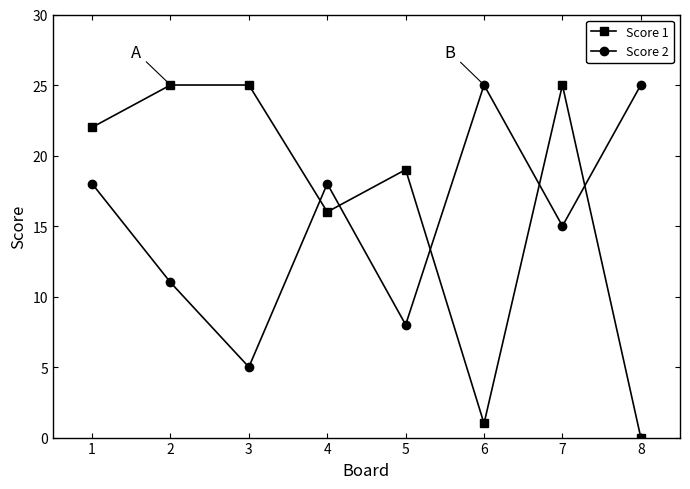

Where is Score 2 nearest to the value 15?

7